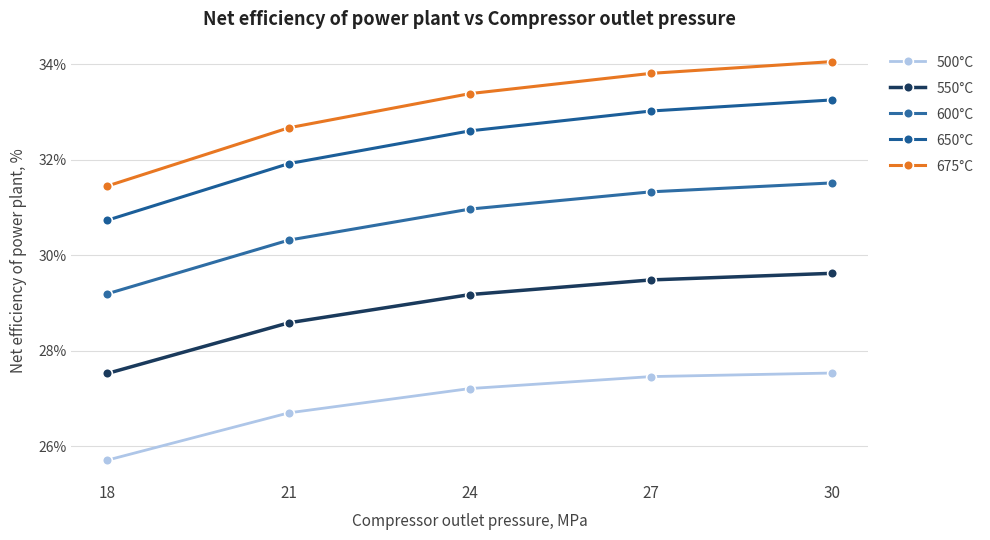

How many lines are shown in the chart?

5